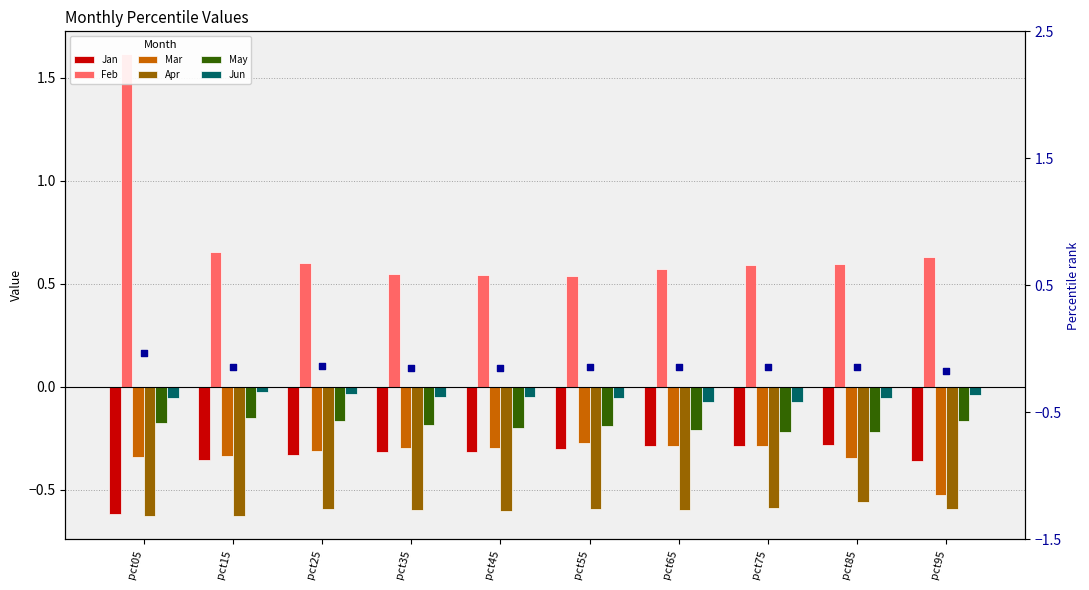

At which category is the sum across all series the highest?

pct05